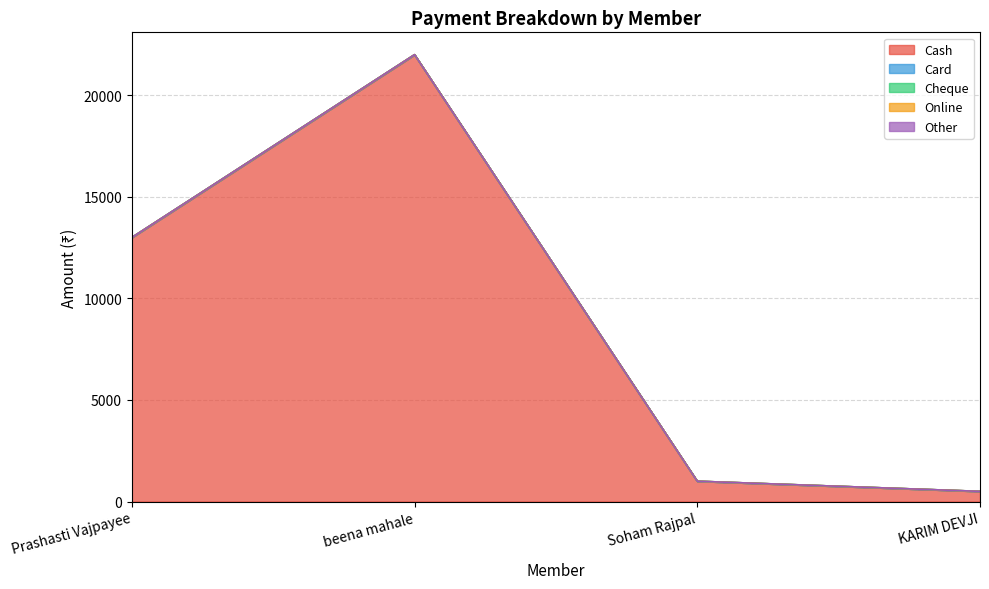

Rank the categories by Online value from lowest to highest.

Prashasti Vajpayee, beena mahale, Soham Rajpal, KARIM DEVJI